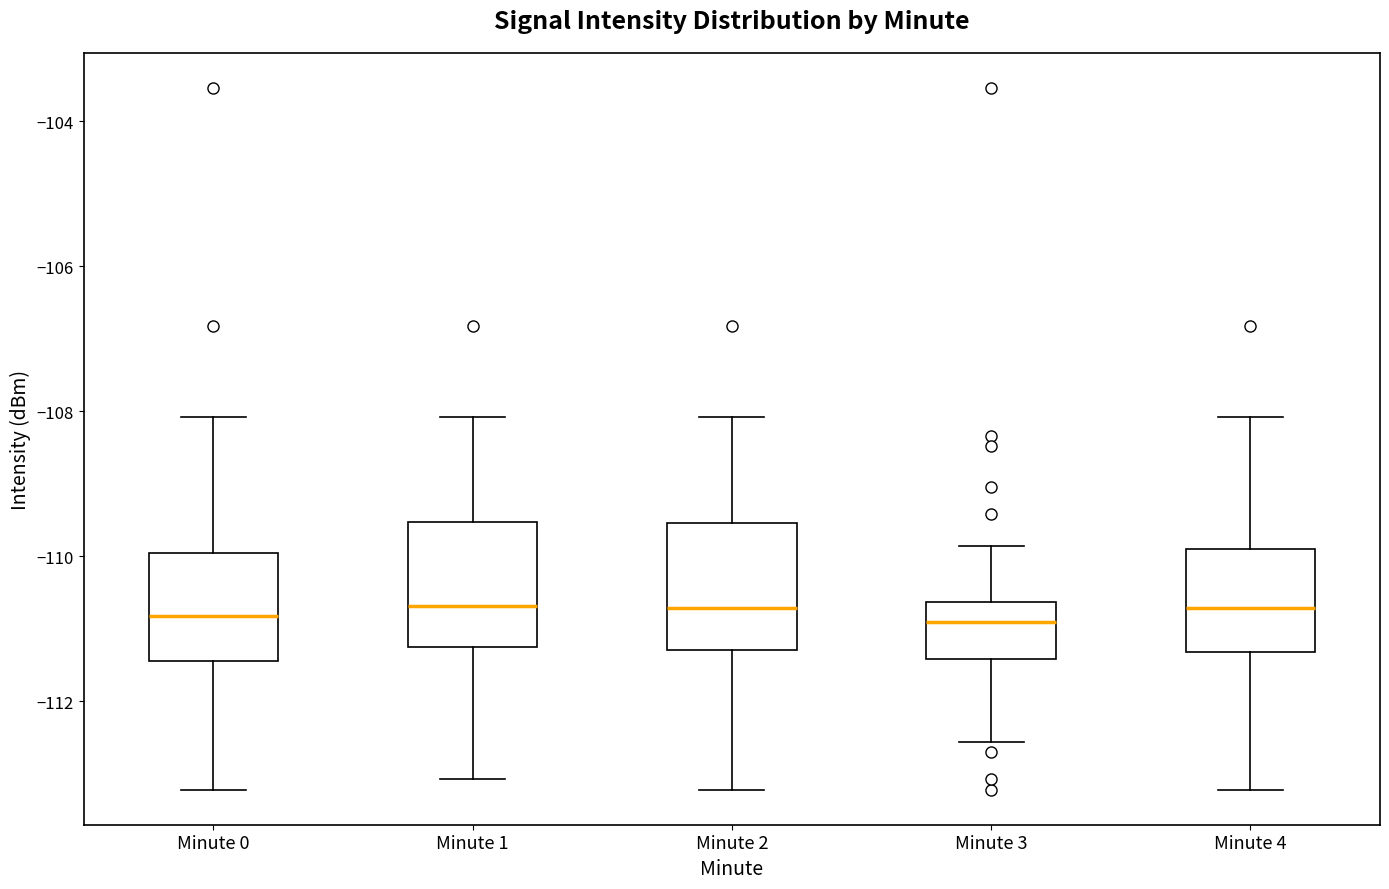

Reading left to right, transcribe this box plot: for each box, give where its median line is, the range the box spans, and where its two whiskers end, as read against the y-axis. The values are not printed on the chart, so give them approximately, as read against the axis.

Minute 0: median -110.8, box -111.4 to -110.0, whiskers -113.2 to -108.0
Minute 1: median -110.6, box -111.2 to -109.6, whiskers -113.0 to -108.0
Minute 2: median -110.8, box -111.2 to -109.6, whiskers -113.2 to -108.0
Minute 3: median -111.0, box -111.4 to -110.6, whiskers -112.6 to -109.8
Minute 4: median -110.8, box -111.4 to -110.0, whiskers -113.2 to -108.0